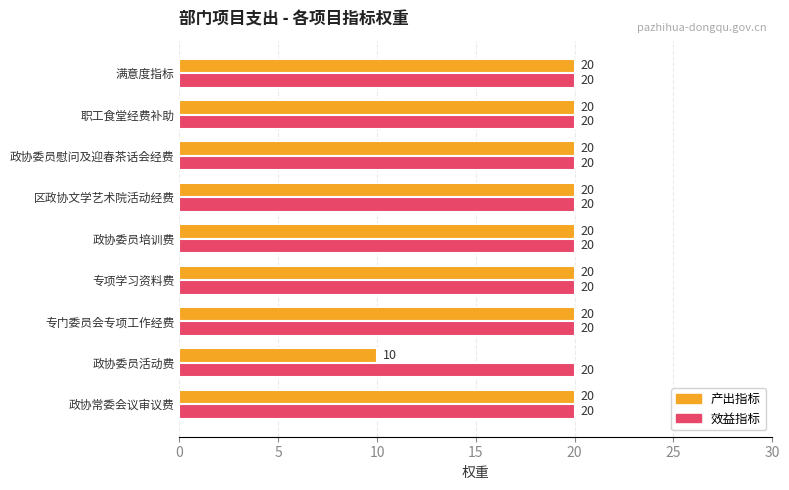

List the series in order of their overall mean, highest first.

效益指标, 产出指标